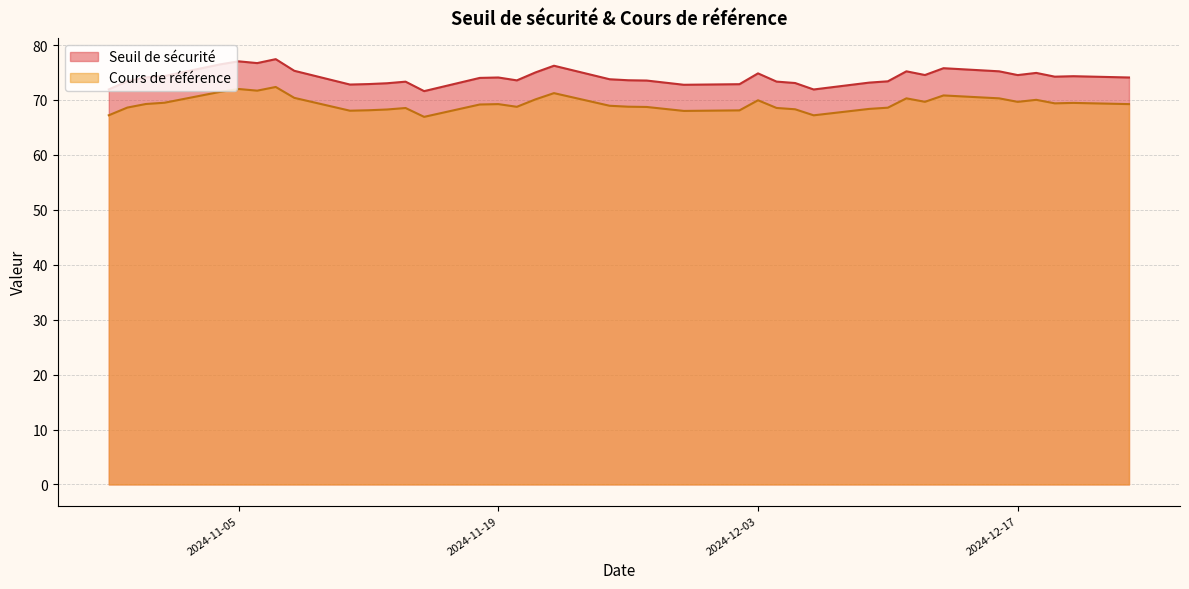

True or false: Cours de référence and Seuil de sécurité cross at least once.

False